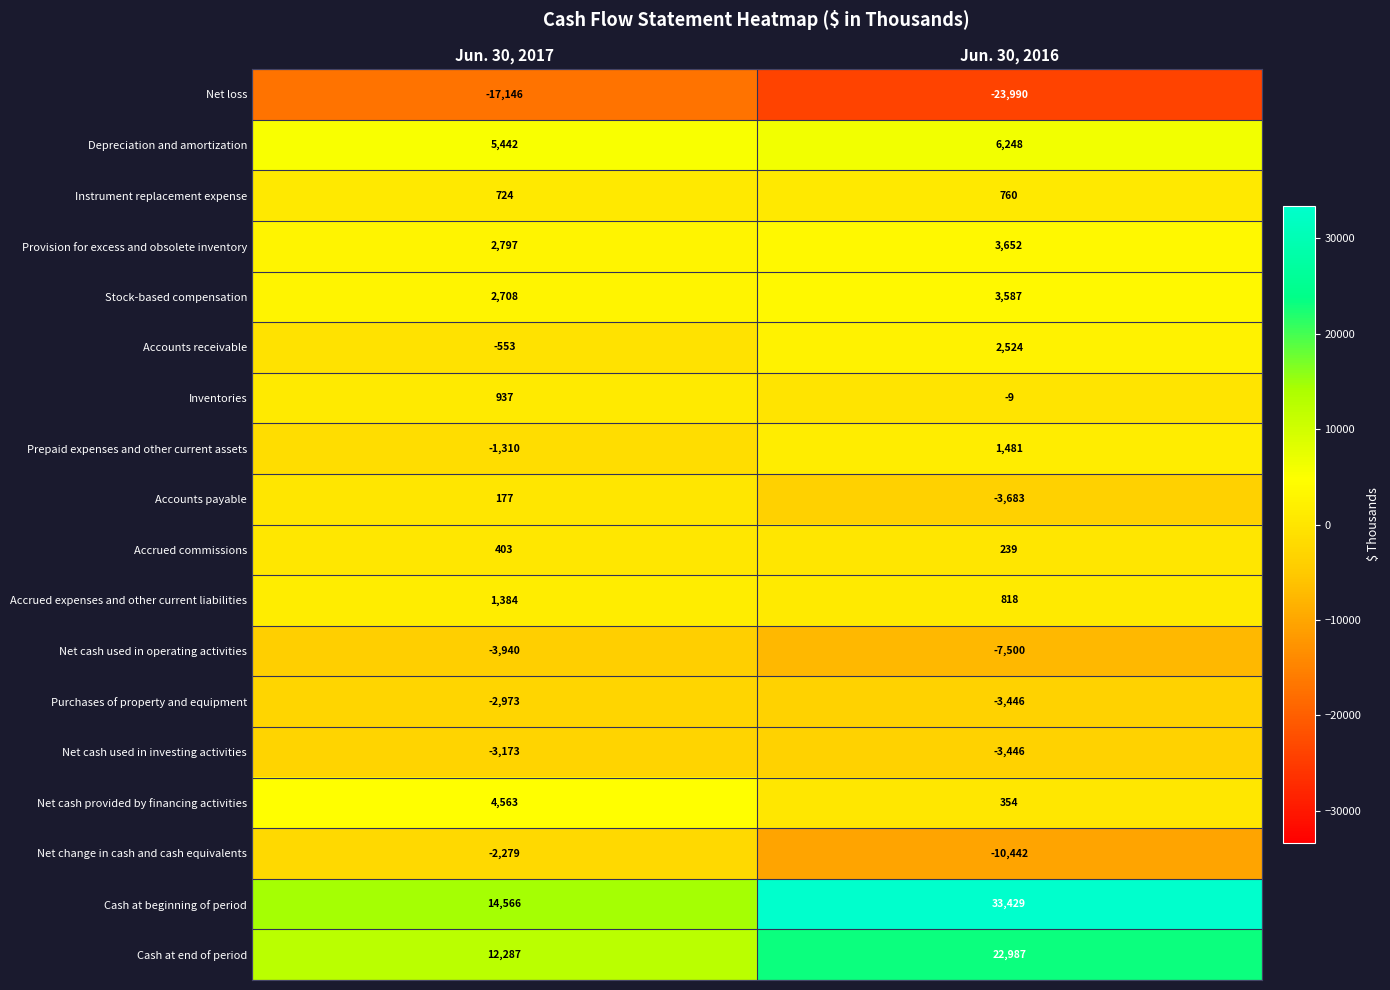

Rank the categories by Accounts payable value from highest to lowest.

Jun. 30, 2017, Jun. 30, 2016